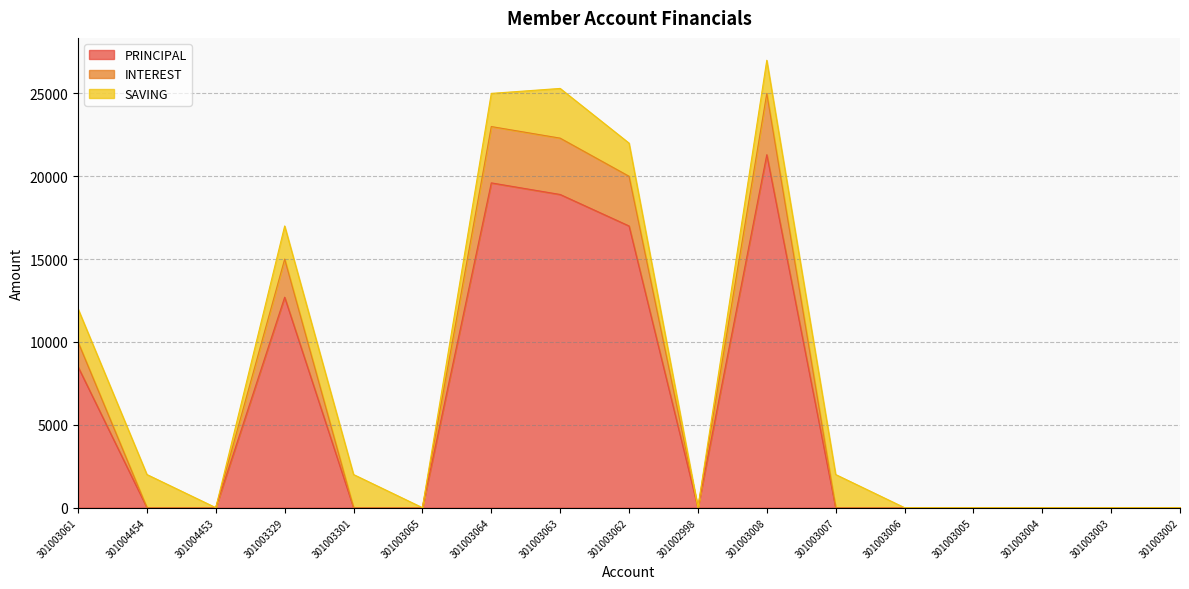

True or false: INTEREST and PRINCIPAL intersect in this chart.

False